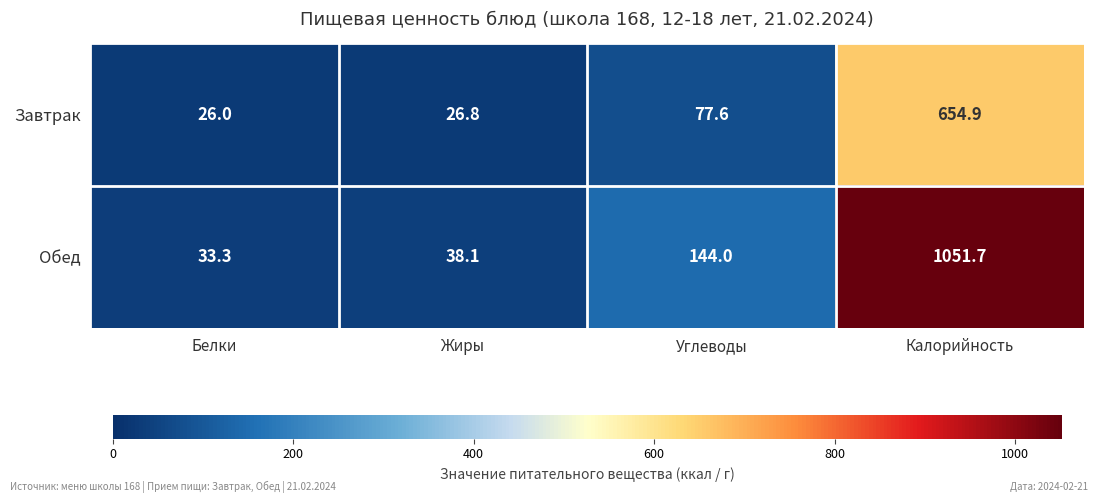

True or false: Завтрак has a value of 1166.4 at Калорийность.

False